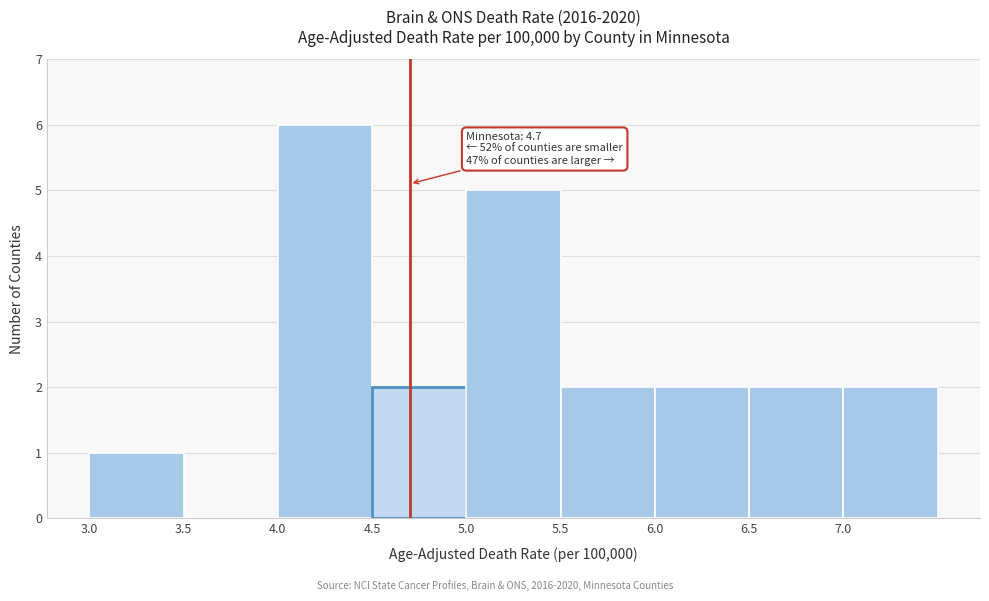

Over which range of the x-axis is the bar tallest?

4.0 to 4.5